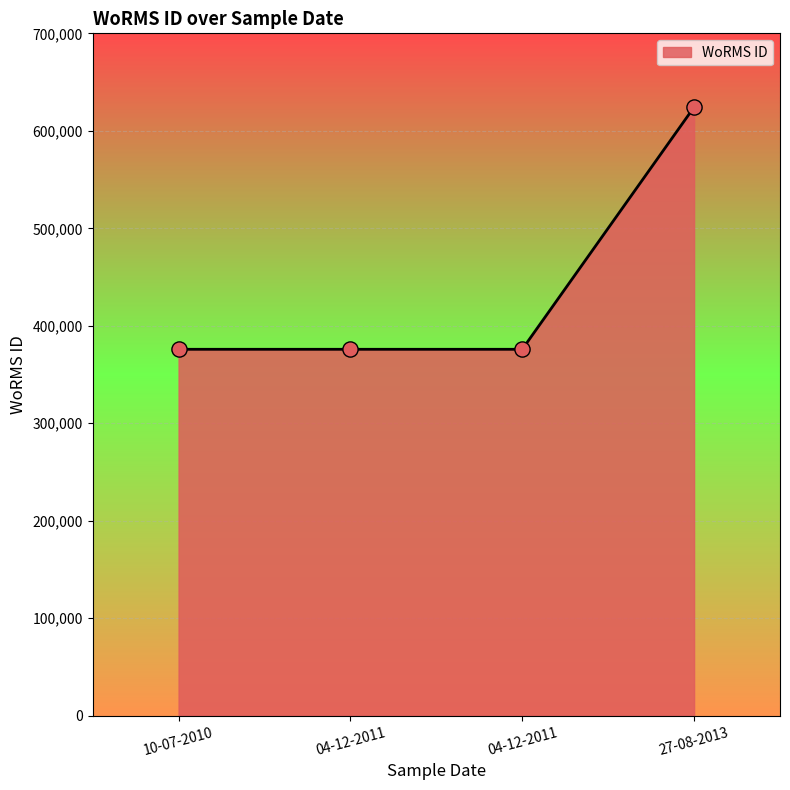

What is the change in value from 04-12-2011 to 27-08-2013?

+248421